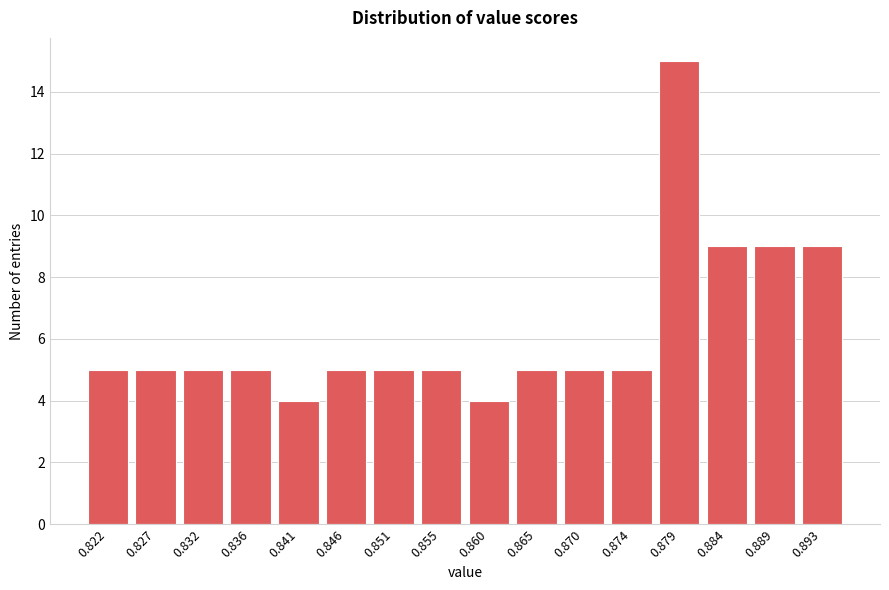

Reading left to right, list all the values displayed in this chart.

0.822=5	0.827=5	0.832=5	0.836=5	0.841=4	0.846=5	0.851=5	0.855=5	0.860=4	0.865=5	0.870=5	0.874=5	0.879=15	0.884=9	0.889=9	0.893=9